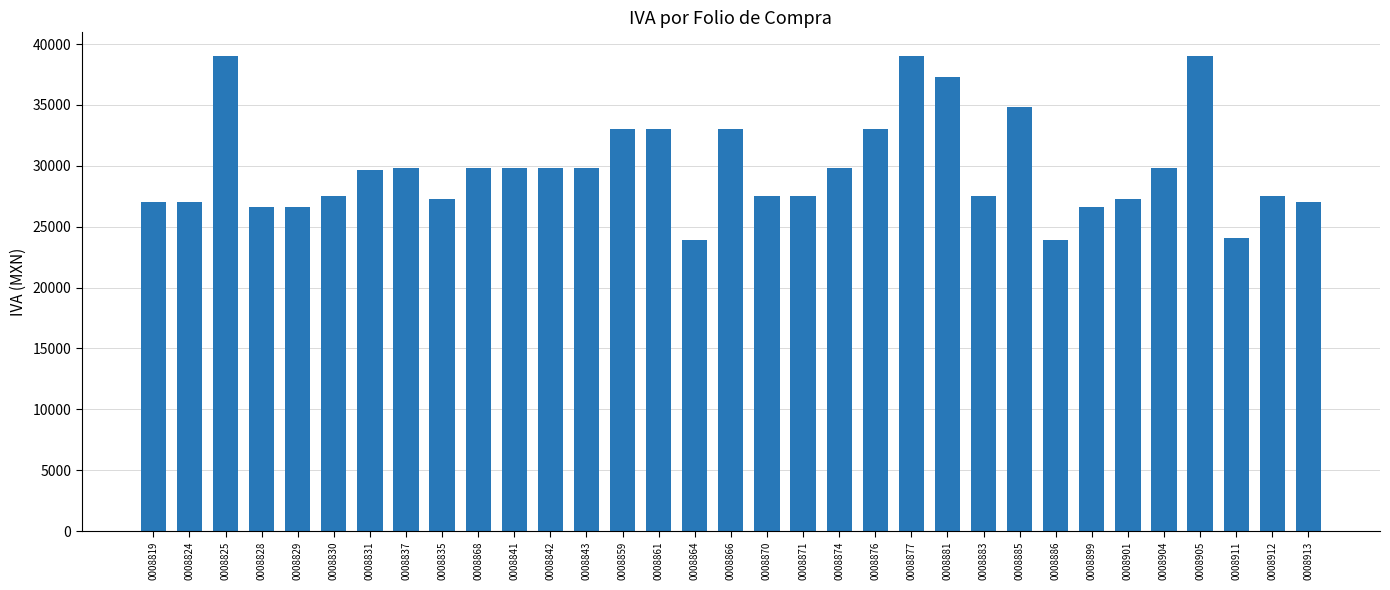

The value at 0008859 is 33056.8. True or false?

True